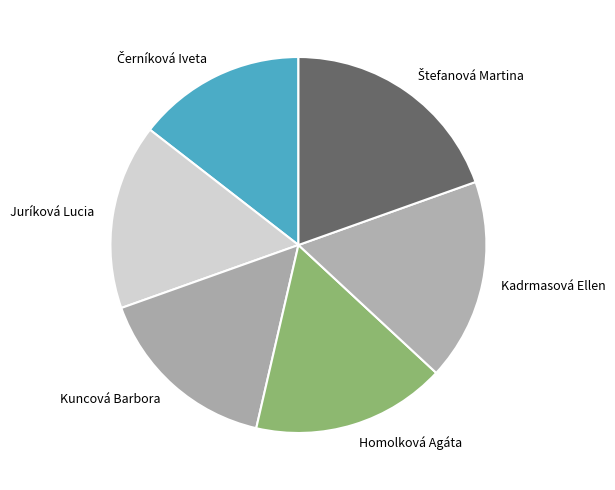

Is it true that Homolková Agáta is 17% of the pie?

True